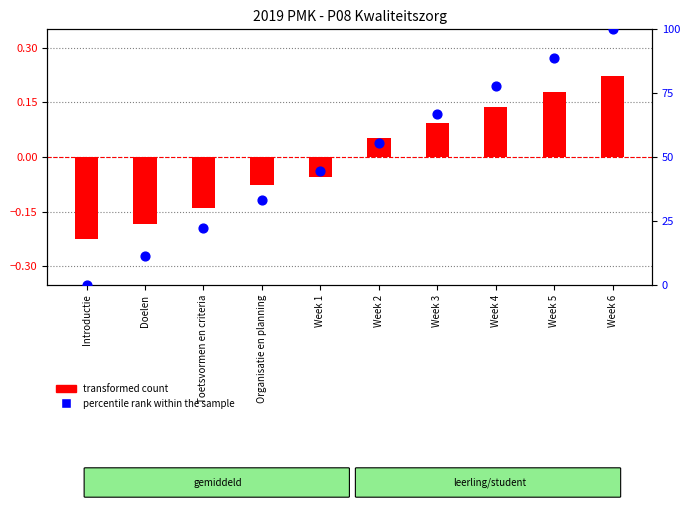

What are all the series names shown in the legend?

transformed count, percentile rank within the sample